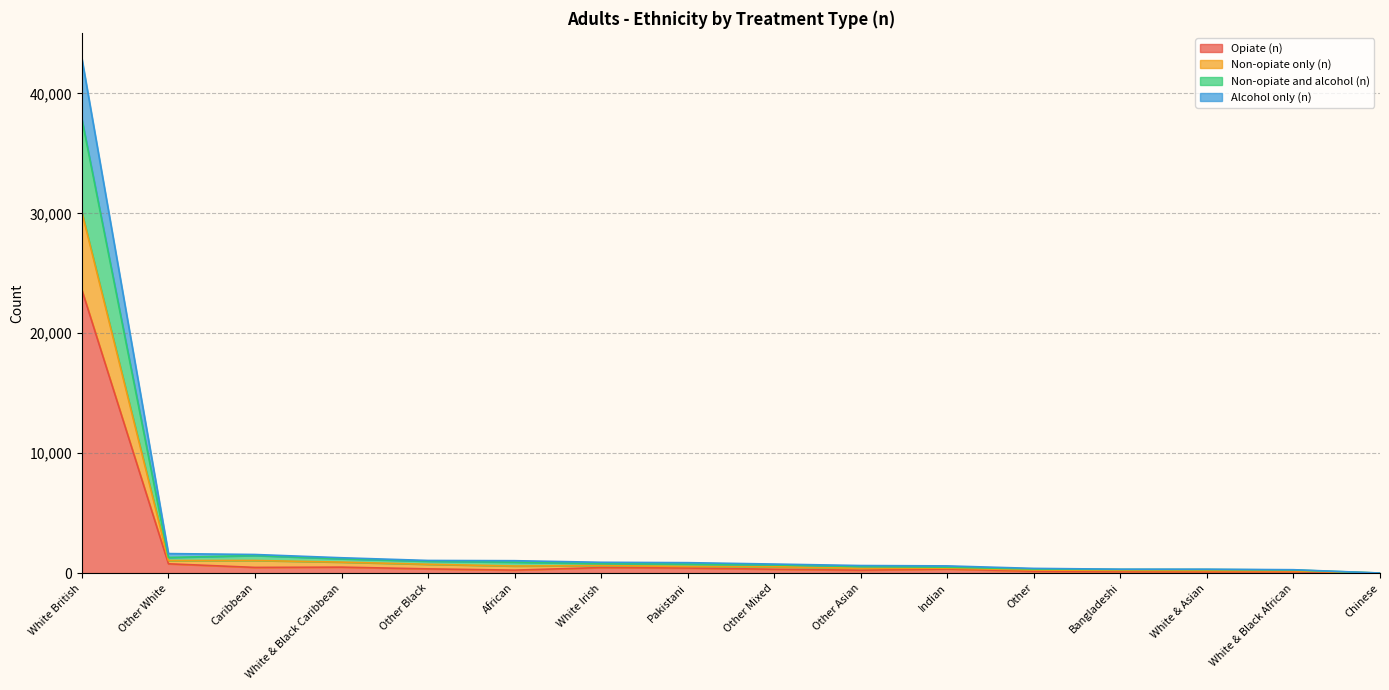

Is the value of Opiate (n) at Other Asian greater than the value of Non-opiate only (n) at White & Black Caribbean?

No